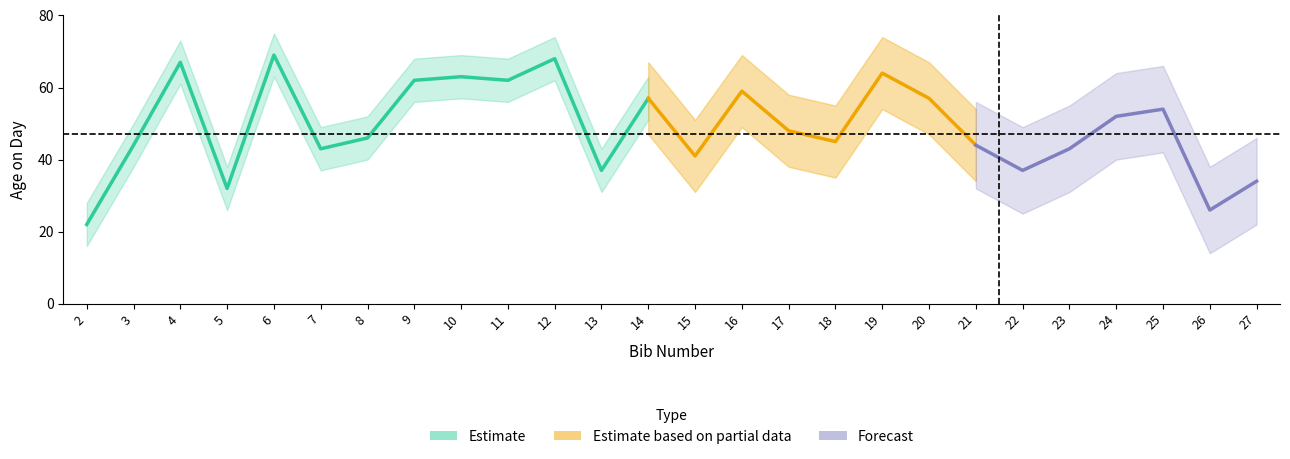

What is the value of the 4th point from the left?

32